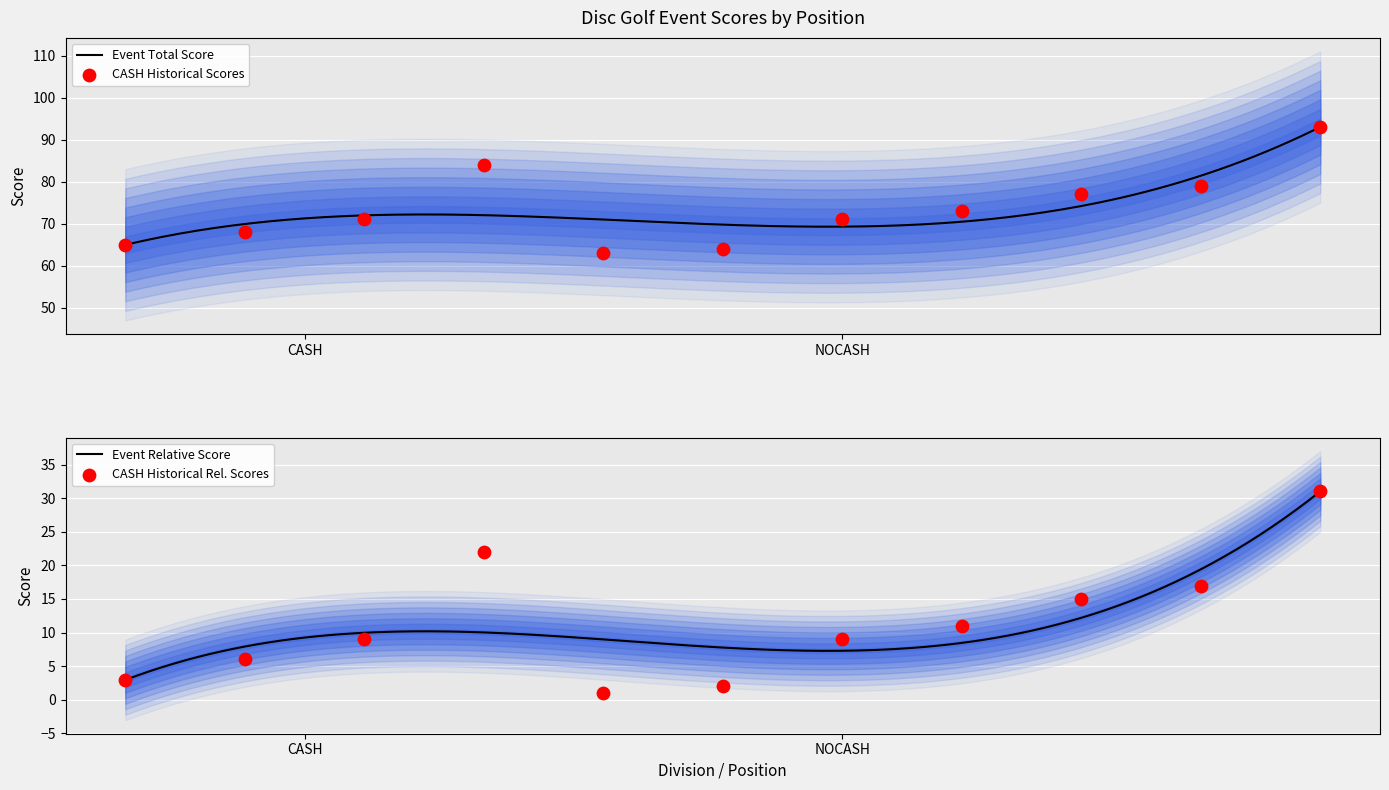

Which series has the largest Y range (max minus min)?

event_total_score